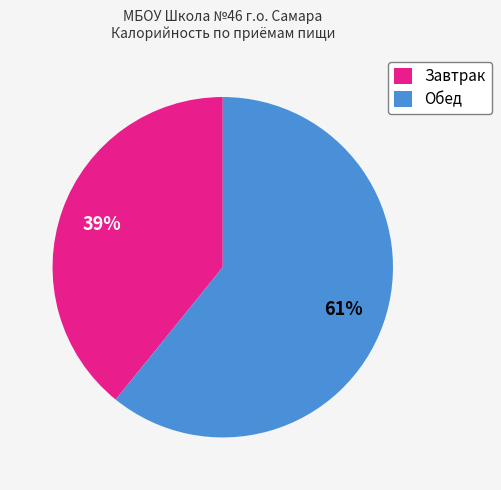

True or false: Завтрак accounts for 39% of the total.

True